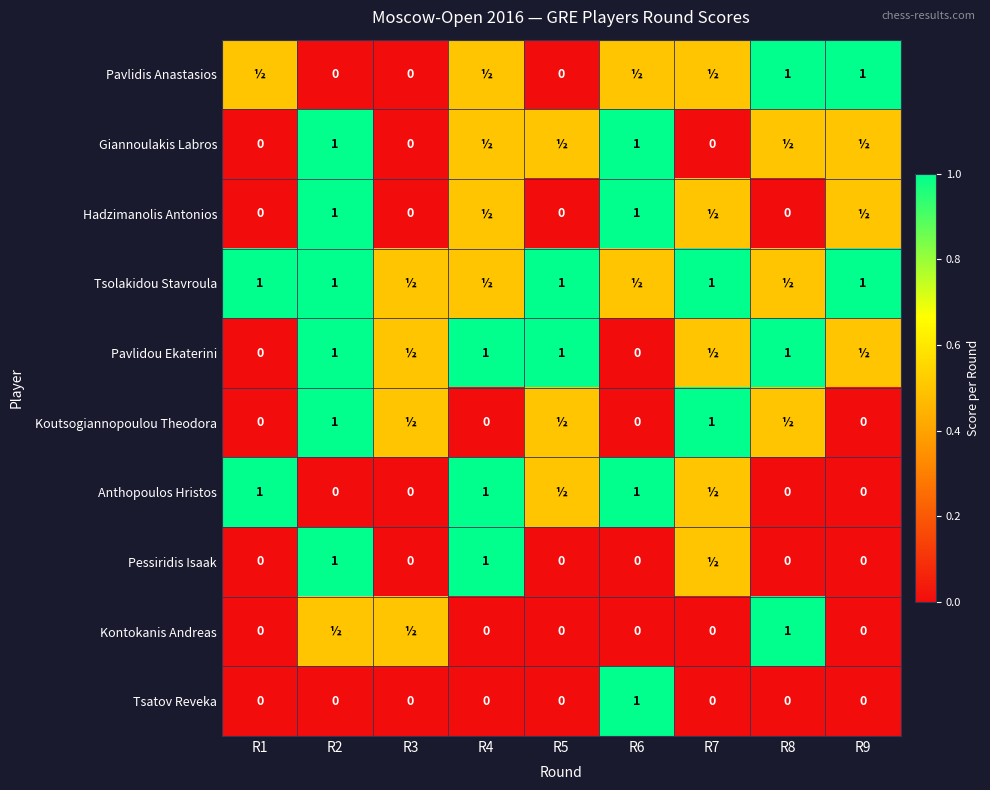

Is it true that Tsatov Reveka equals 1.0 at R6?

True